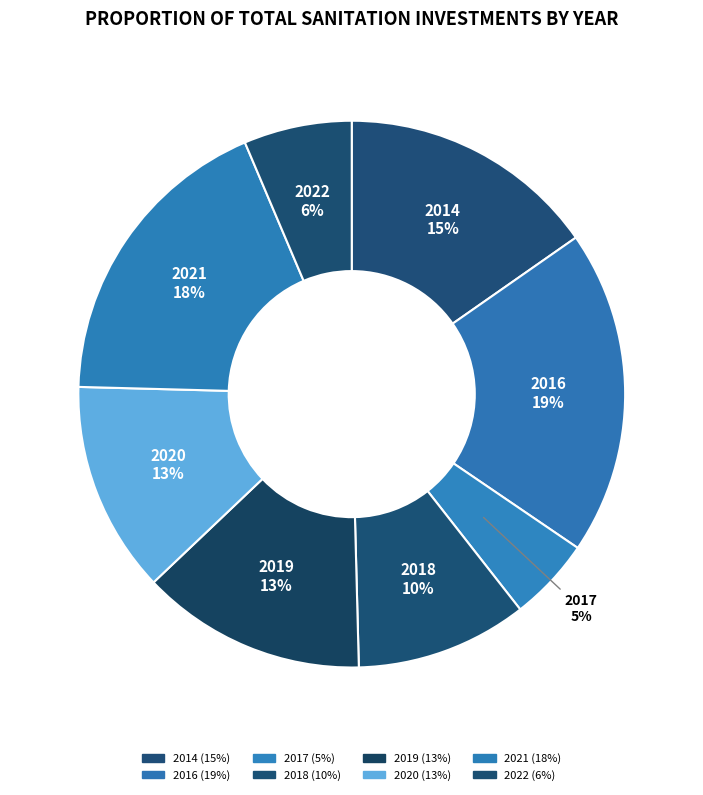

How many segments does this pie chart have?

8